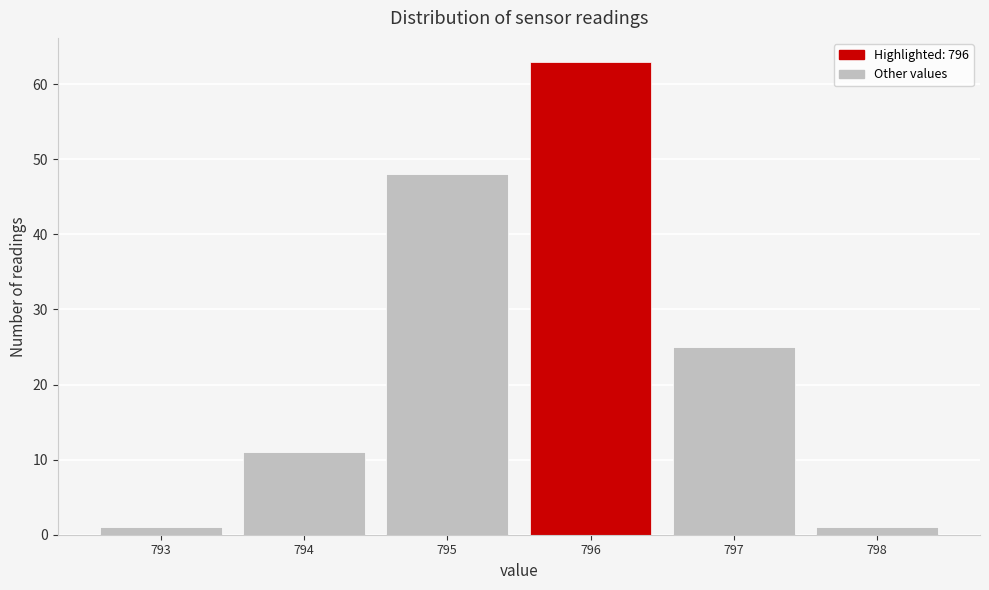

Reading left to right, transcribe this chart: for each bar, give the range it covers on the x-axis and its height. The values are not printed on the chart, so give them approximately, as read against the axis.

792.5 to 793.5: 1
793.5 to 794.5: 11
794.5 to 795.5: 48
795.5 to 796.5: 63
796.5 to 797.5: 25
797.5 to 798.5: 1